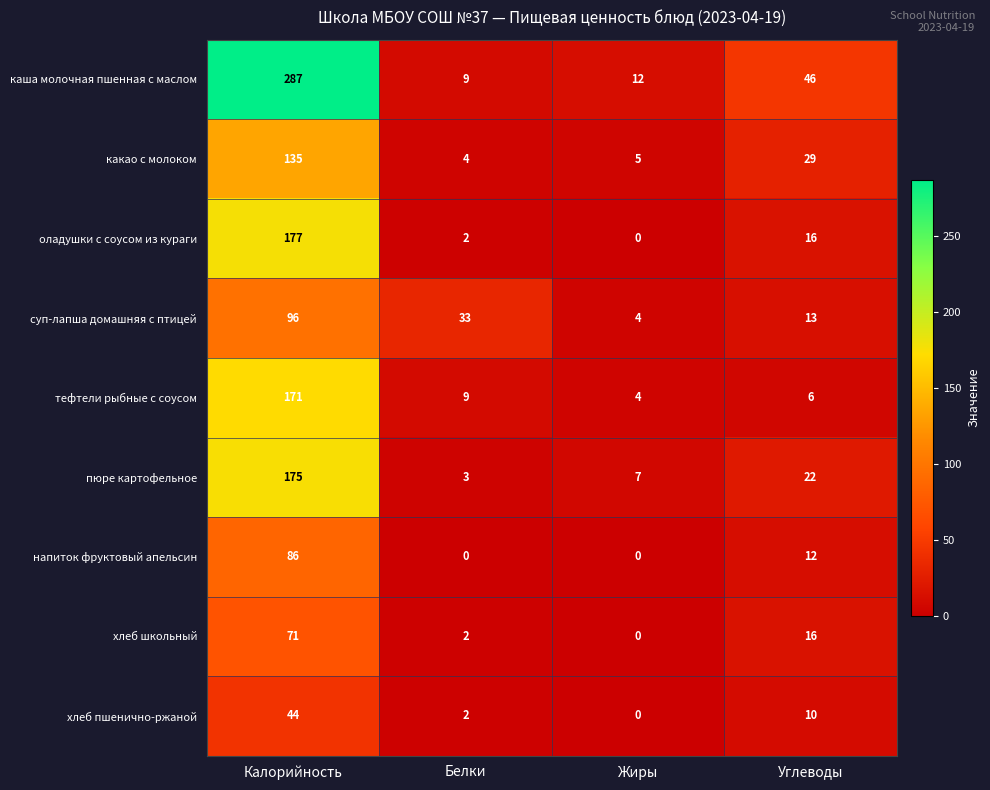

Count the number of data series in this chart.

9